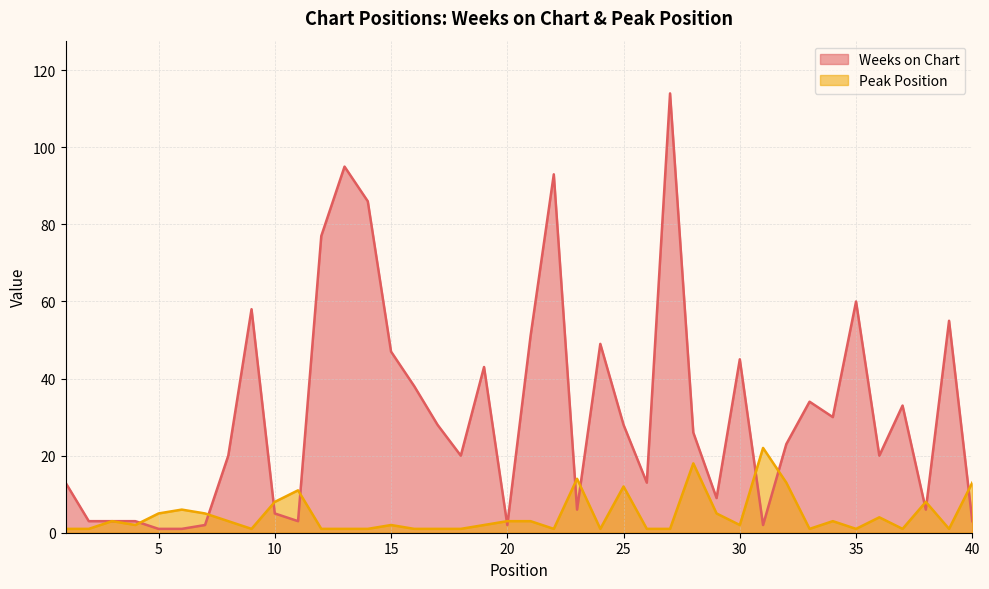

How many data points in Peak Position are less than 2?

17